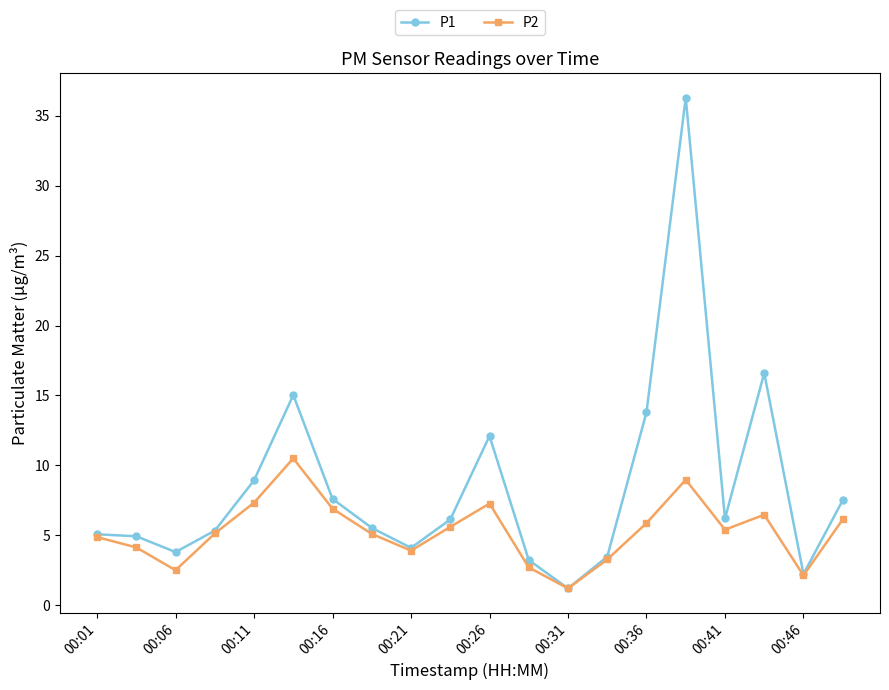

What is the difference between the maximum and minimum values in the P2 series?

9.3